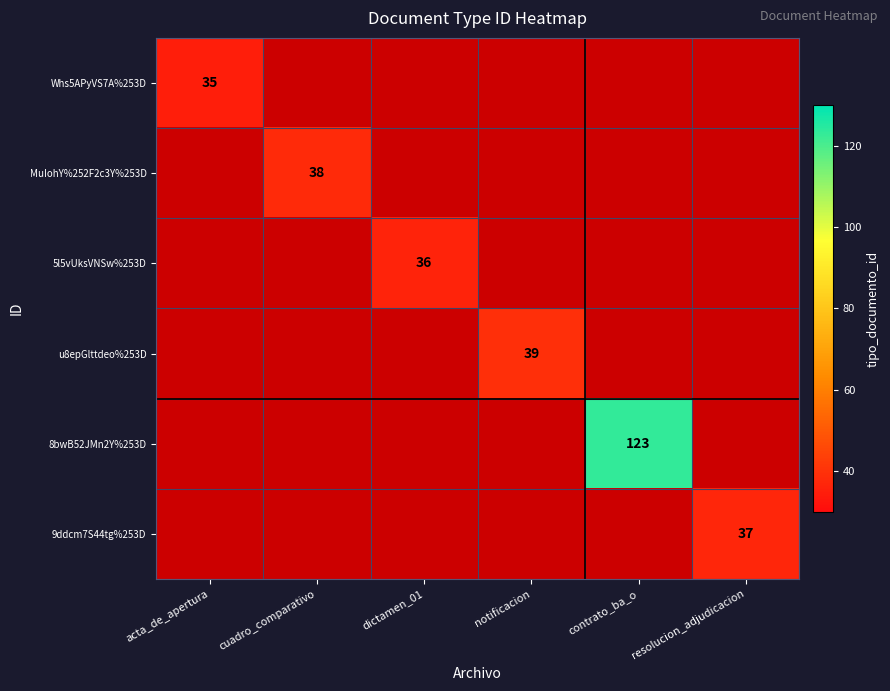

Which series has the widest spread of values?

8bwB52JMn2Y%253D